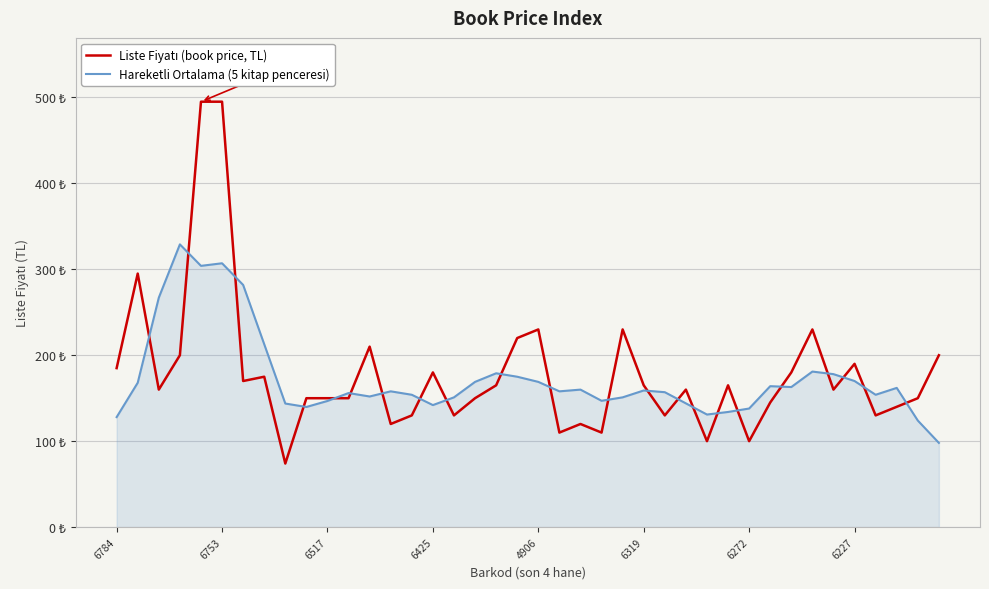

What is the average value of the Hareketli Ortalama (5 kitap penceresi) series?

172.7